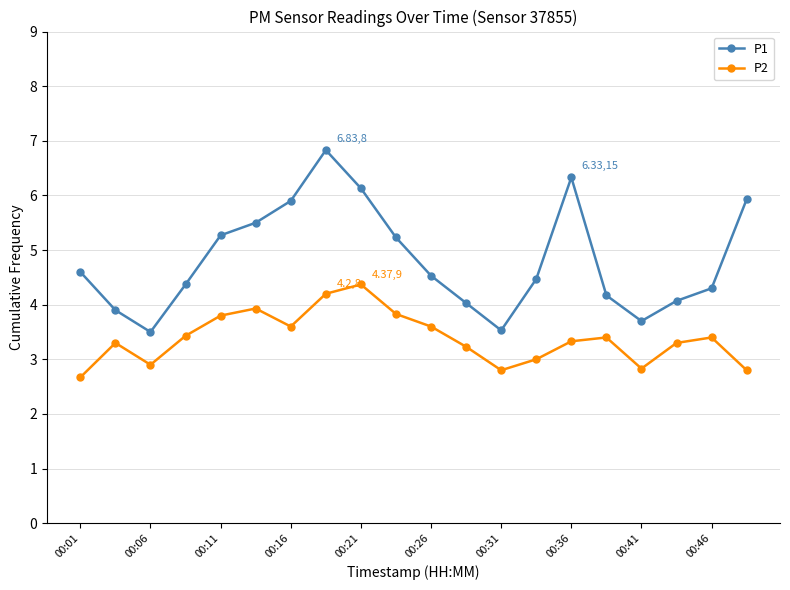

True or false: P2 has more than 2 interior local peaks.

True